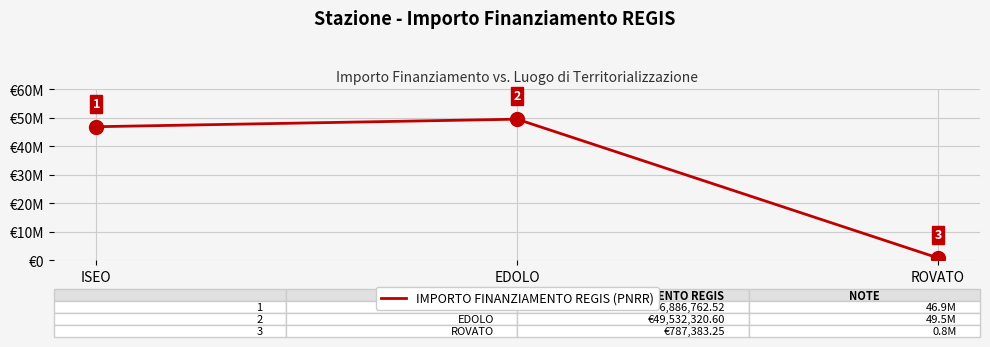

Reading left to right, transcribe all the data shown in this chart.

46886762.5	49532320.6	787383.2